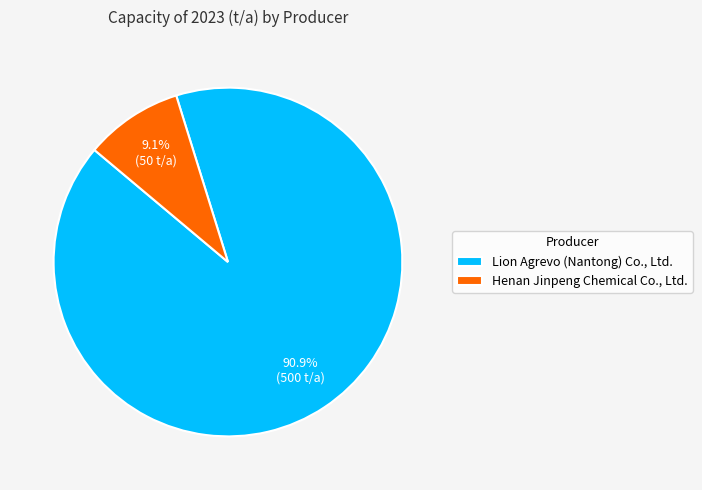

Between Henan Jinpeng Chemical Co., Ltd. and Lion Agrevo (Nantong) Co., Ltd., which is larger?

Lion Agrevo (Nantong) Co., Ltd.